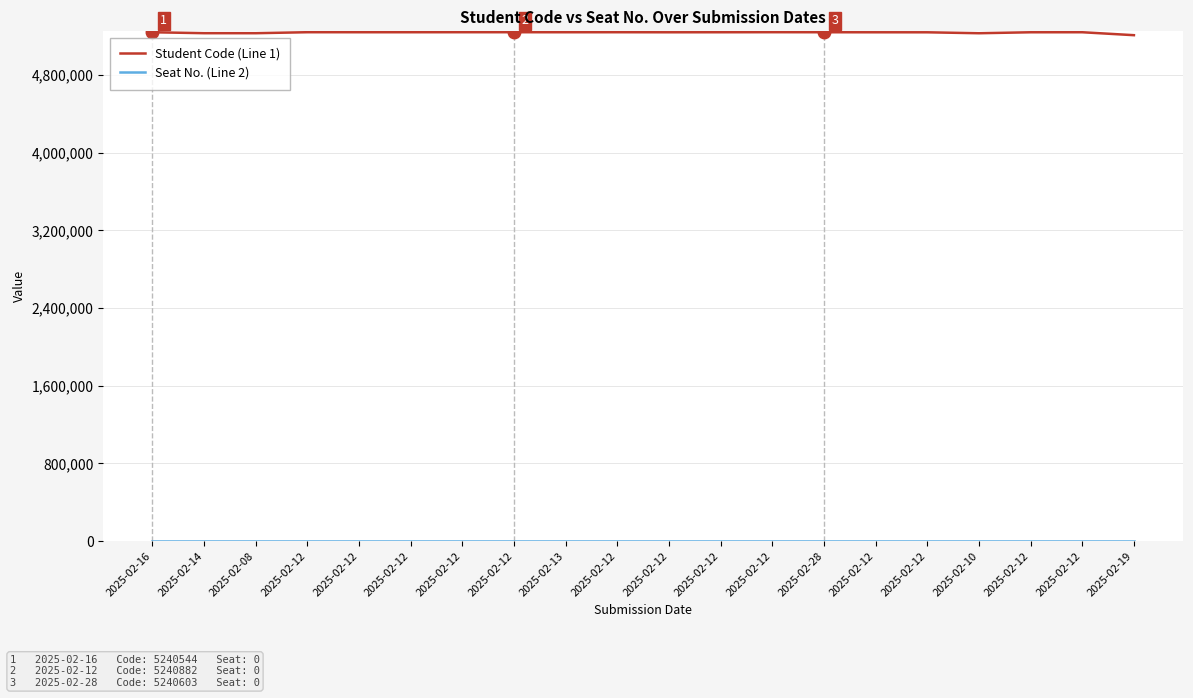

True or false: Student Code (Line 1) and Seat No. (Line 2) cross at least once.

False